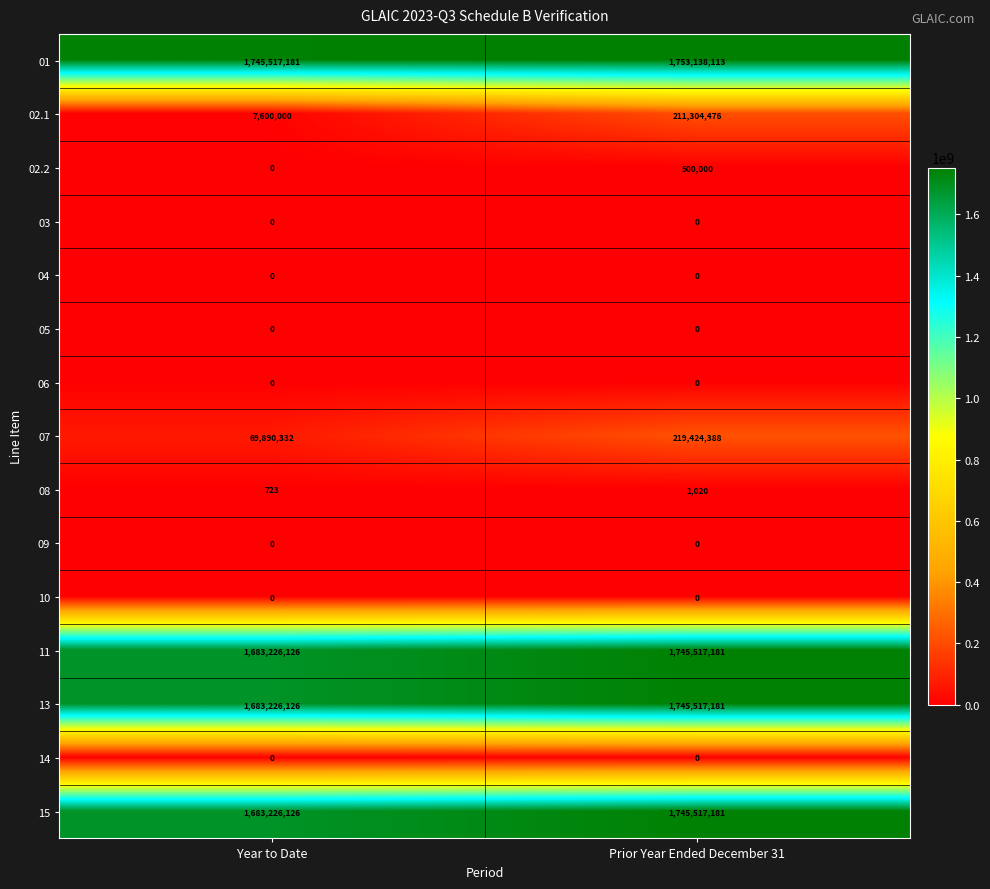

At which category is the sum across all series the highest?

Prior Year Ended December 31